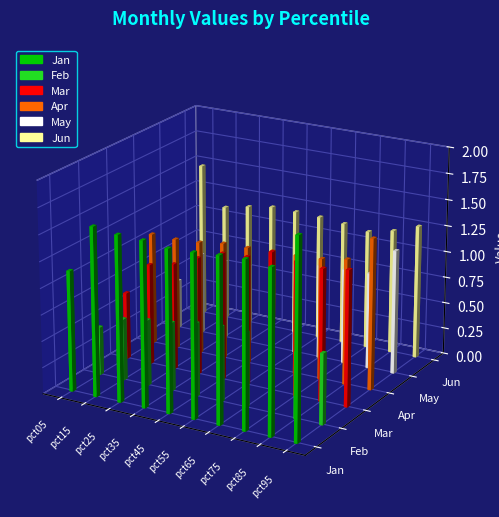

At which label does Mar reach its peak?

pct65